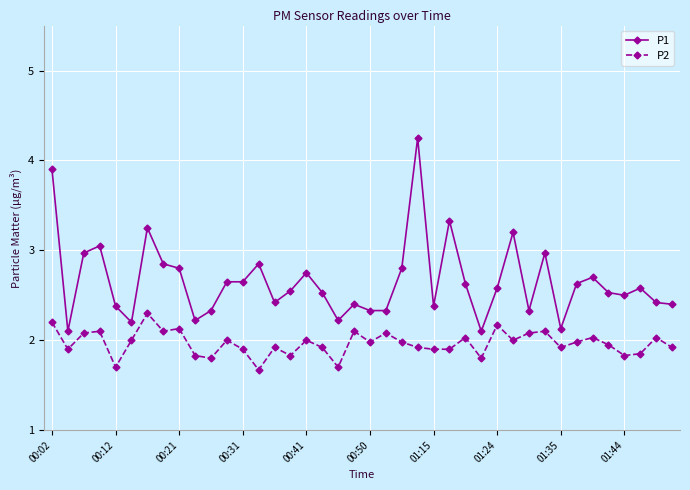

What are all the series names shown in the legend?

P1, P2